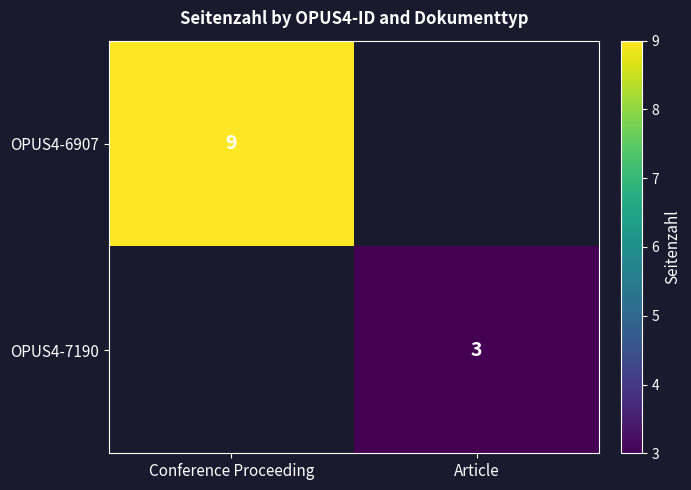

True or false: OPUS4-6907 has a value of 13 at Conference Proceeding.

False